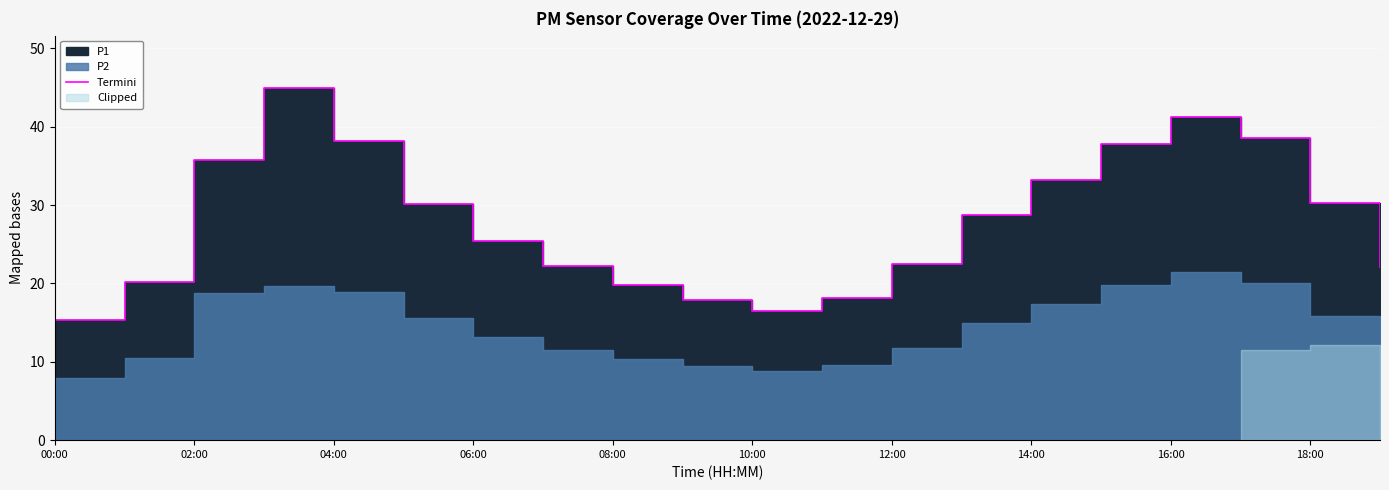

Reading left to right, list all the values displayed in this chart.

15.3	20.1	35.7	44.9	38.2	30.1	25.4	22.2	19.8	17.9	16.4	18.2	22.5	28.7	33.1	37.8	41.2	38.5	30.2	22.1